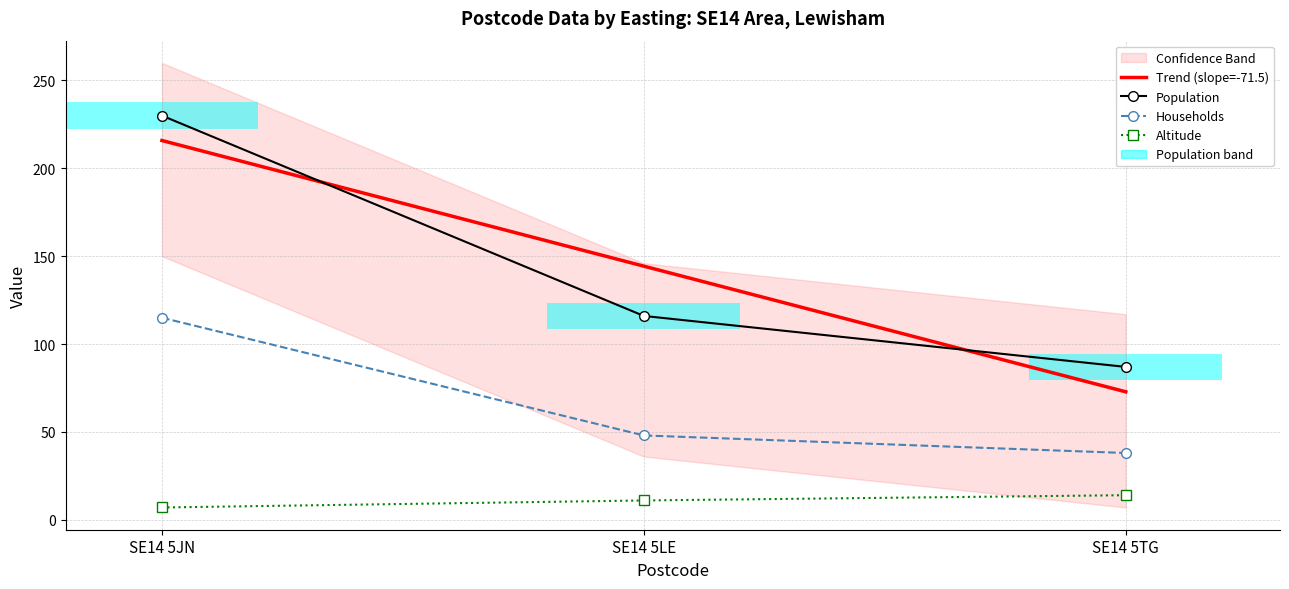

What is the difference between the Population values at SE14 5JN and SE14 5TG?

143.0